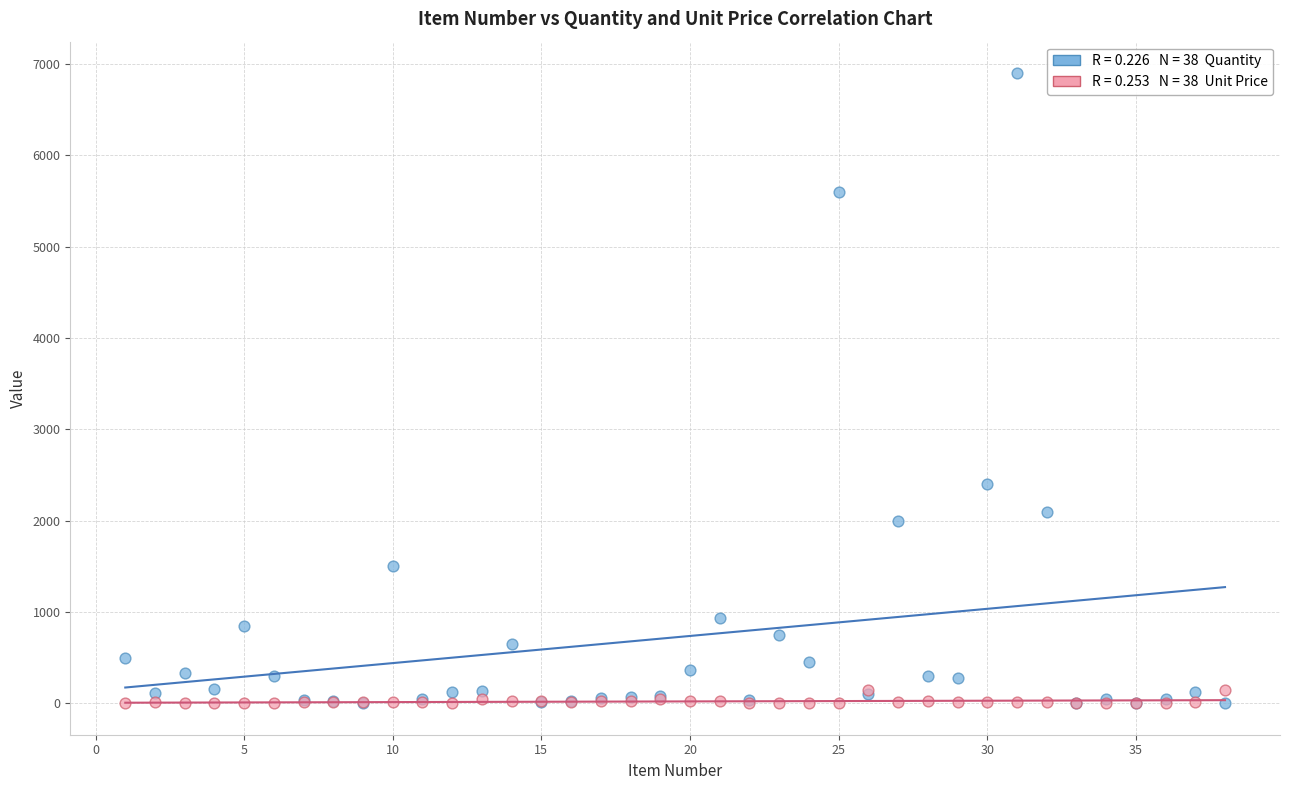

Across all series, what Y value is closest to 3450?

2400.0